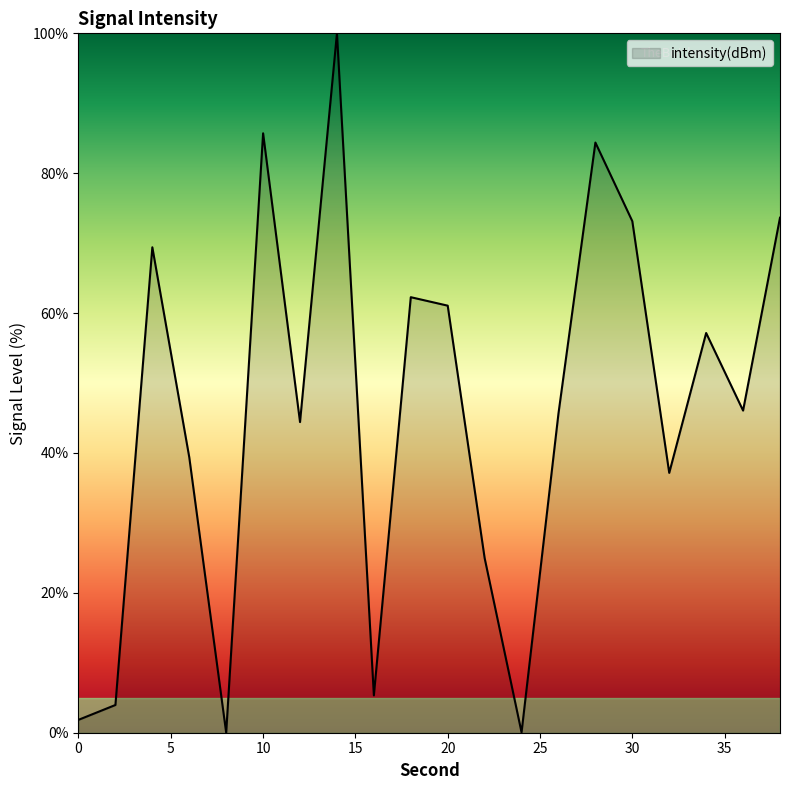

What is the greatest value displayed?

100.0